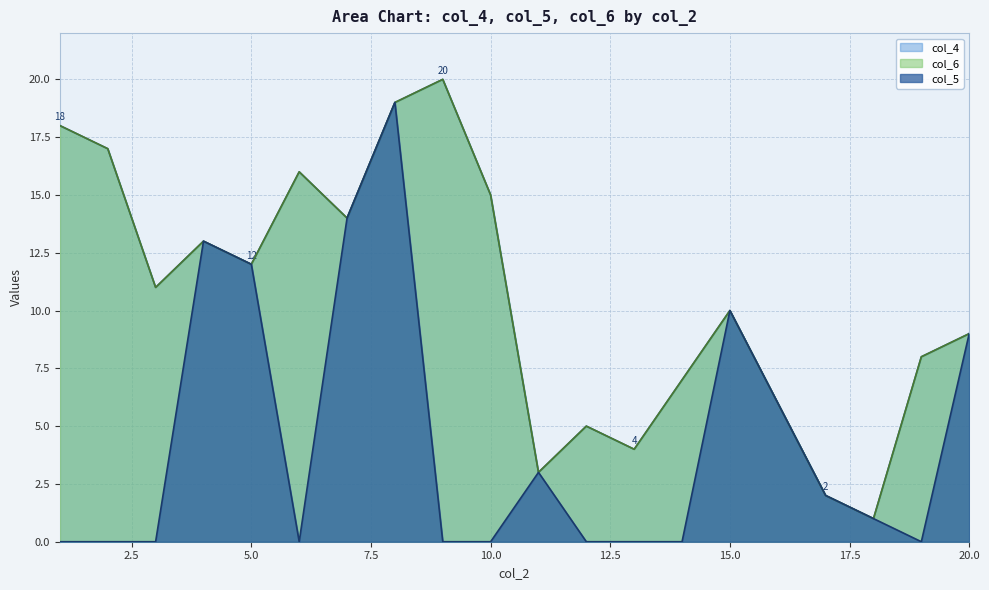

Is it true that col_4 equals 5 at 19?

False